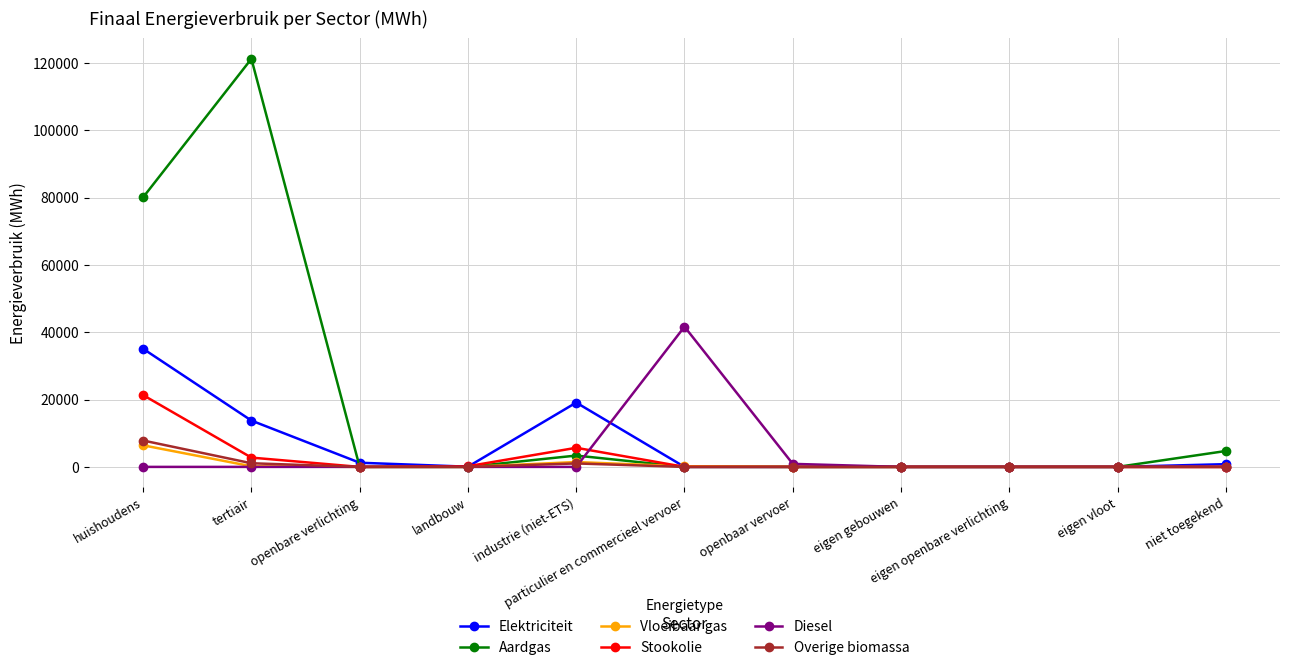

True or false: Aardgas has more than 1 points higher than both neighbors.

True